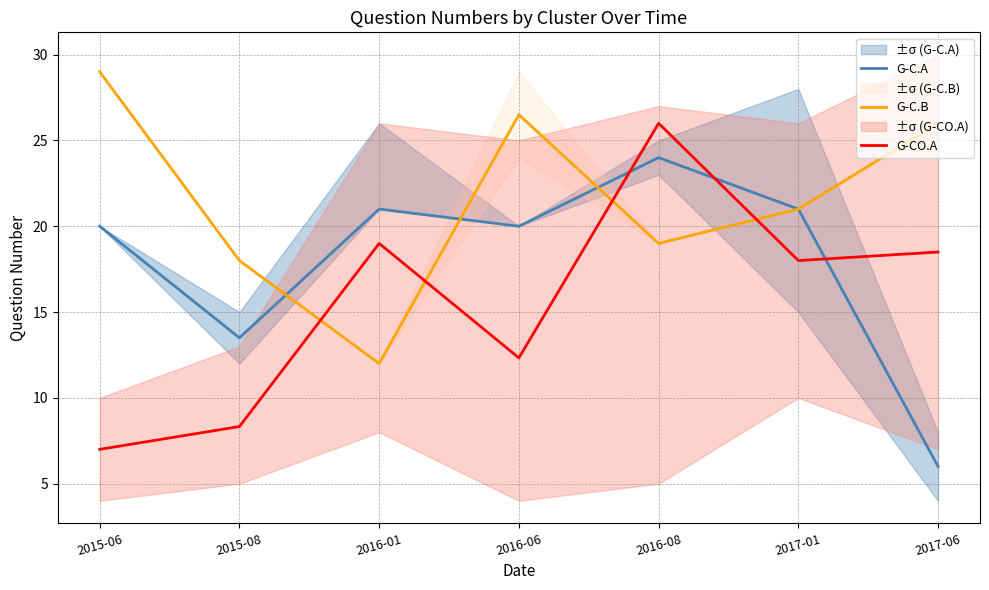

Is the value of G-C.A at 2016-08 greater than the value of G-CO.A at 2015-08?

Yes